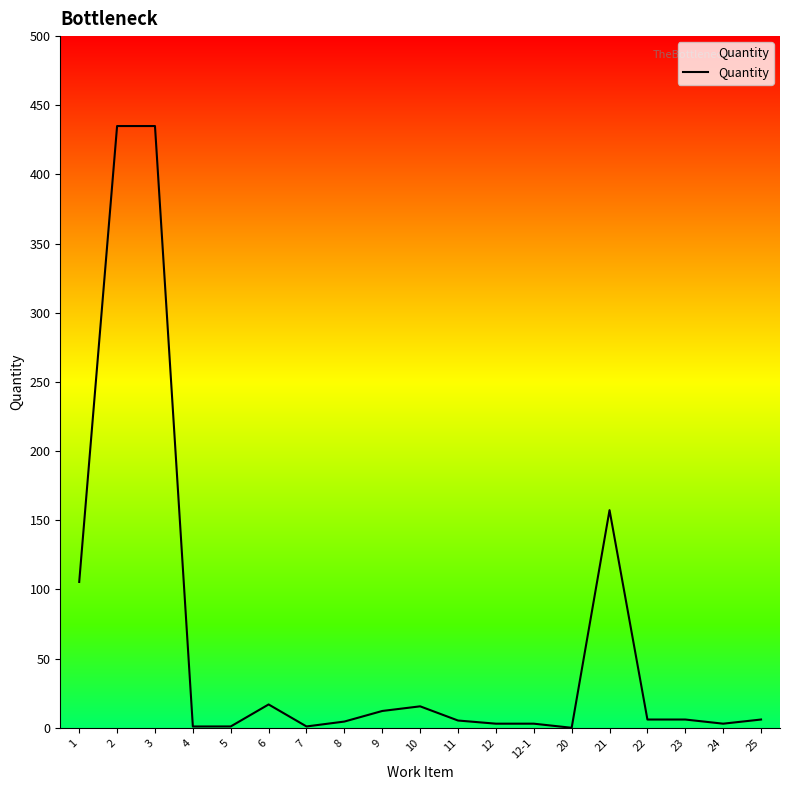

Count the number of categories in the chart.

19